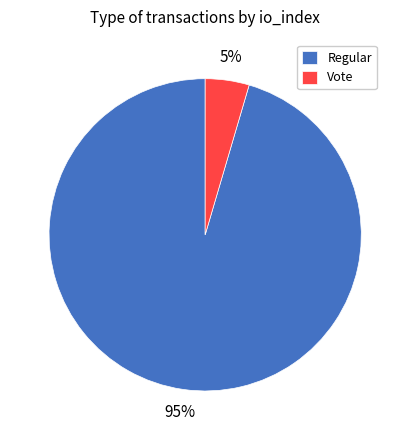

To the nearest percent, what is the combined percentage of Vote and Regular?

100%